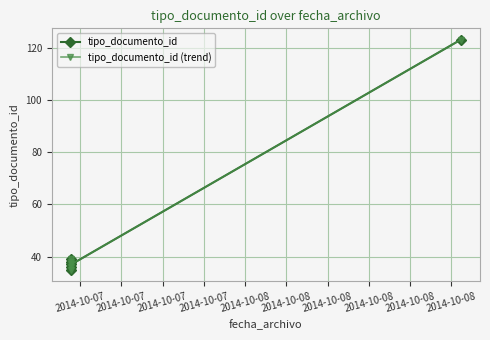

The value of tipo_documento_id at 2014-10-07 is 36. True or false?

True